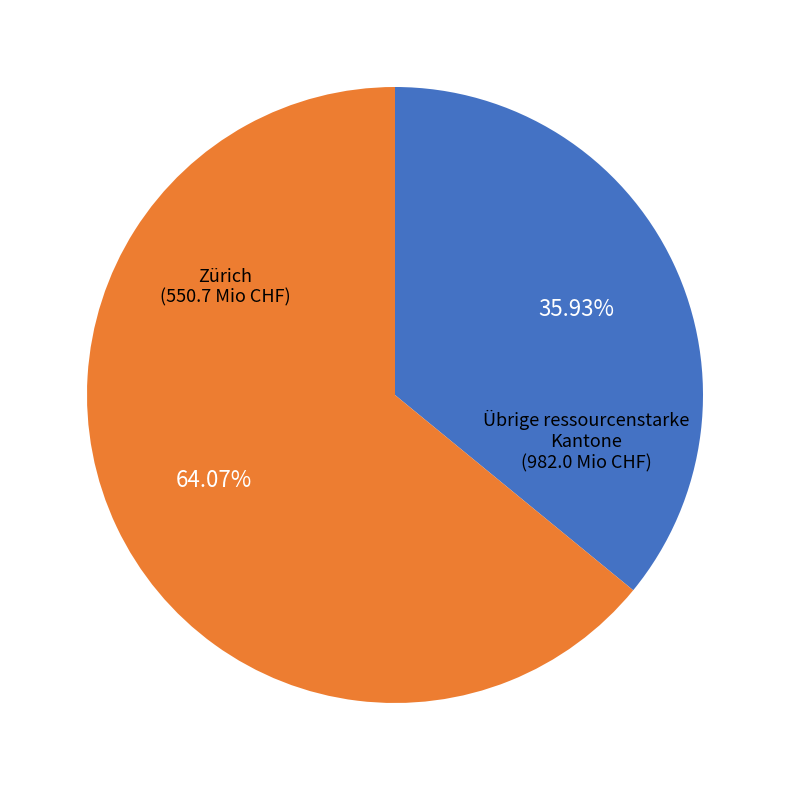

Is there any slice that represents more than half of the pie?

Yes